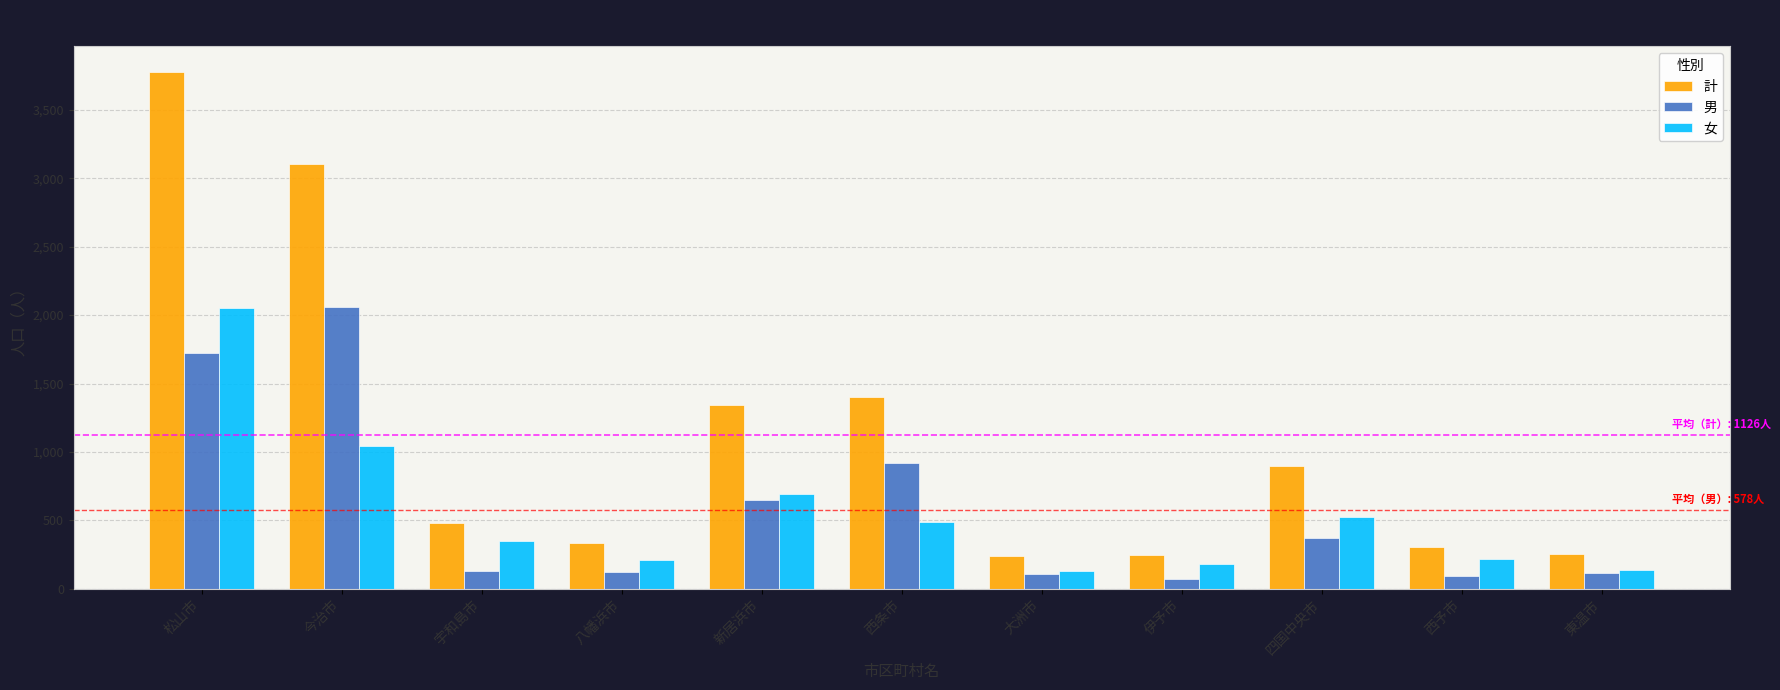

Which series has the largest total across all categories?

計